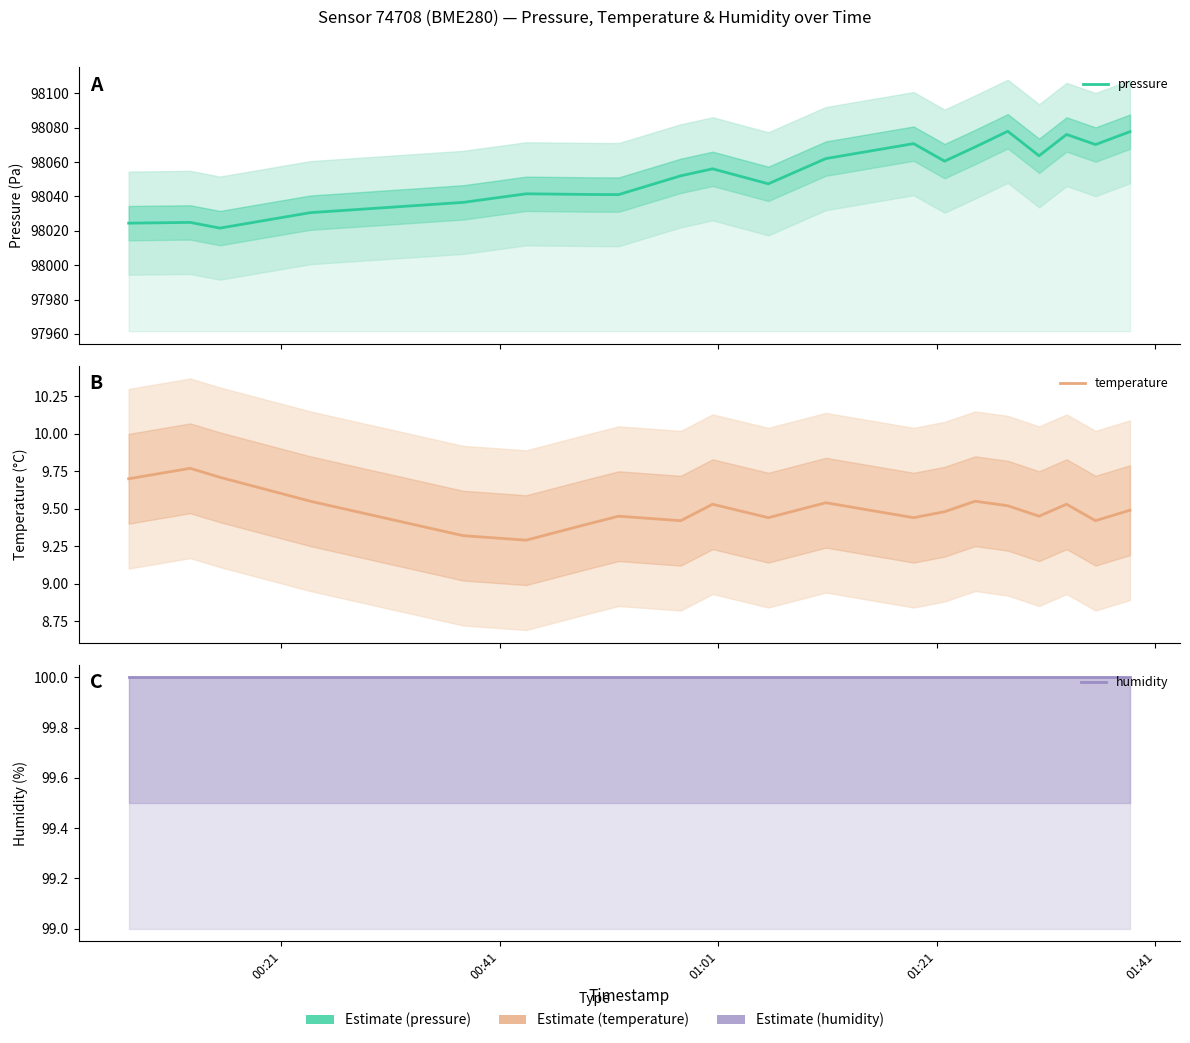

Rank the series by their maximum value, from lowest to highest.

temperature, humidity, pressure